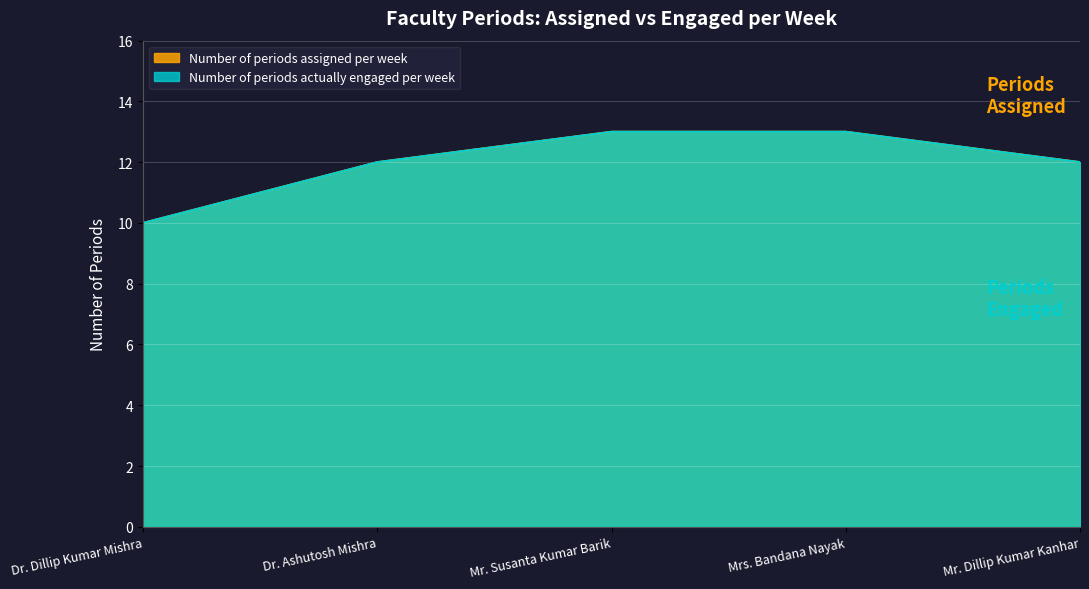

Which series has the widest spread of values?

Number of periods assigned per week